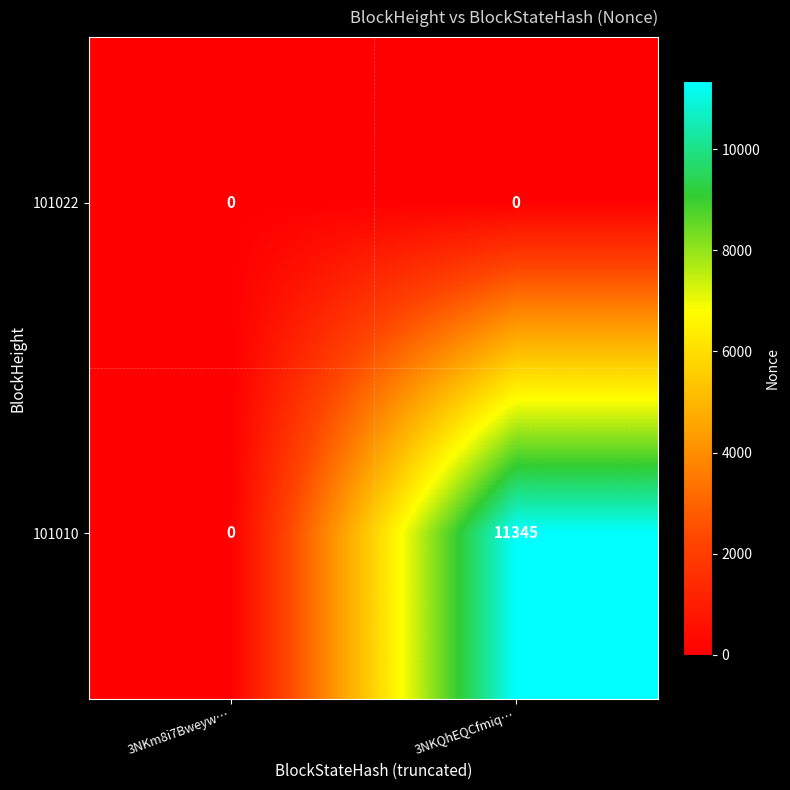

Reading right to left, extract all data points from this chart.

101022: 3NKQhEQCfmiq…=0	3NKm8i7Bweyw…=0
101010: 3NKQhEQCfmiq…=11345	3NKm8i7Bweyw…=0